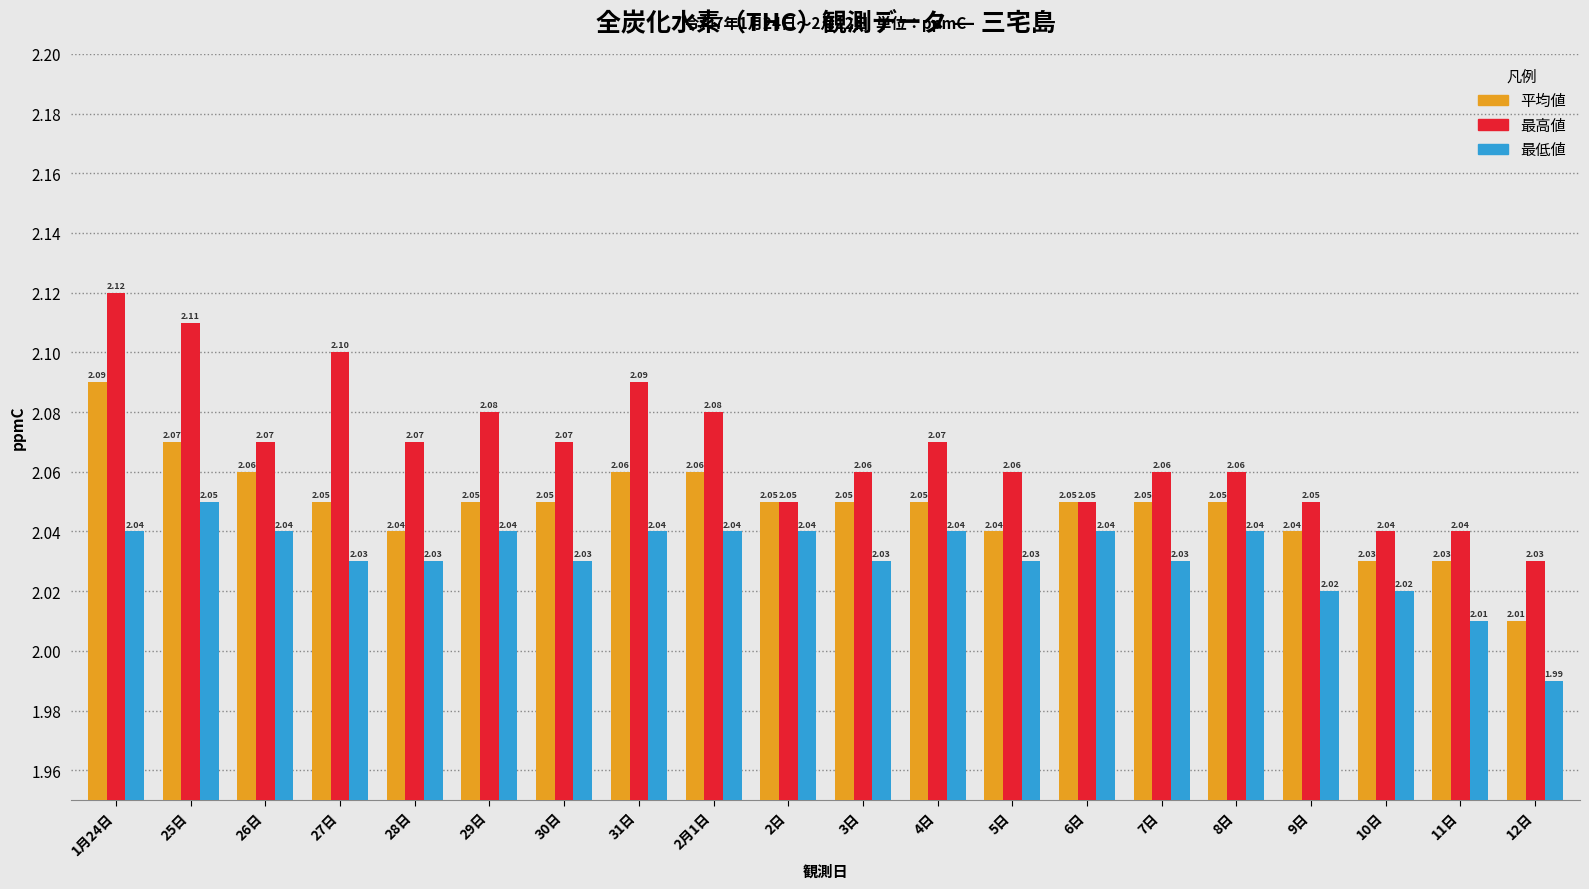

What is the sum of the 平均値 values at 11日 and 6日?

4.1